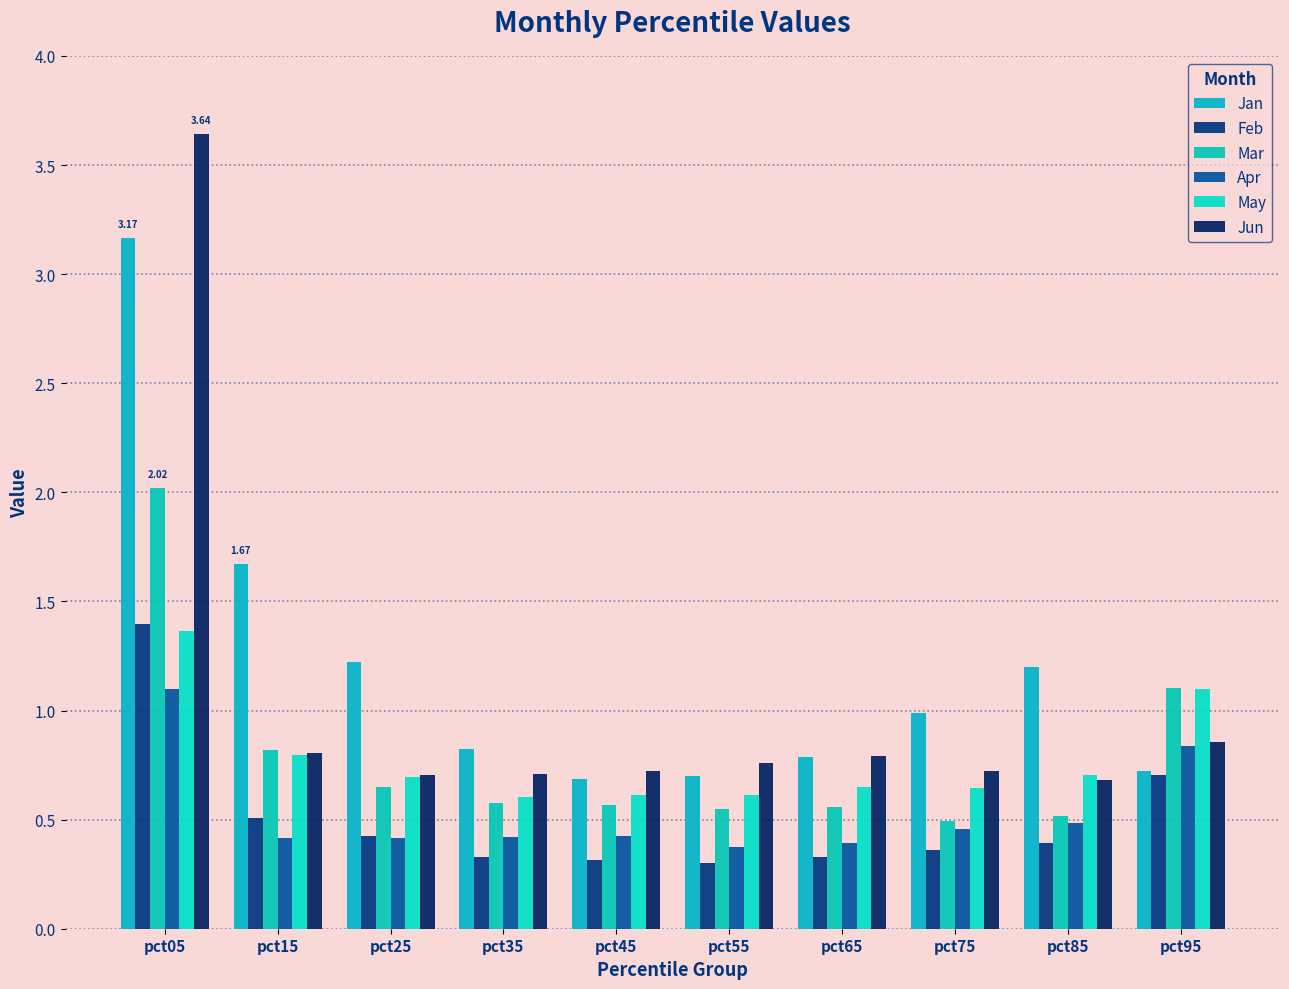

What is the average value of the May series?

0.8